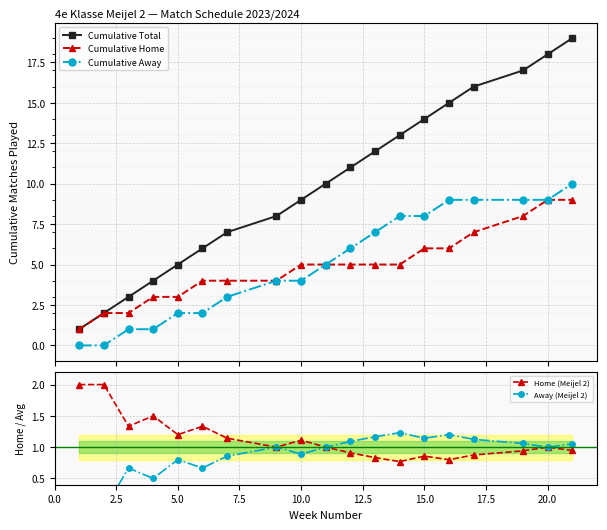

True or false: Cumulative Total and Cumulative Away intersect in this chart.

False